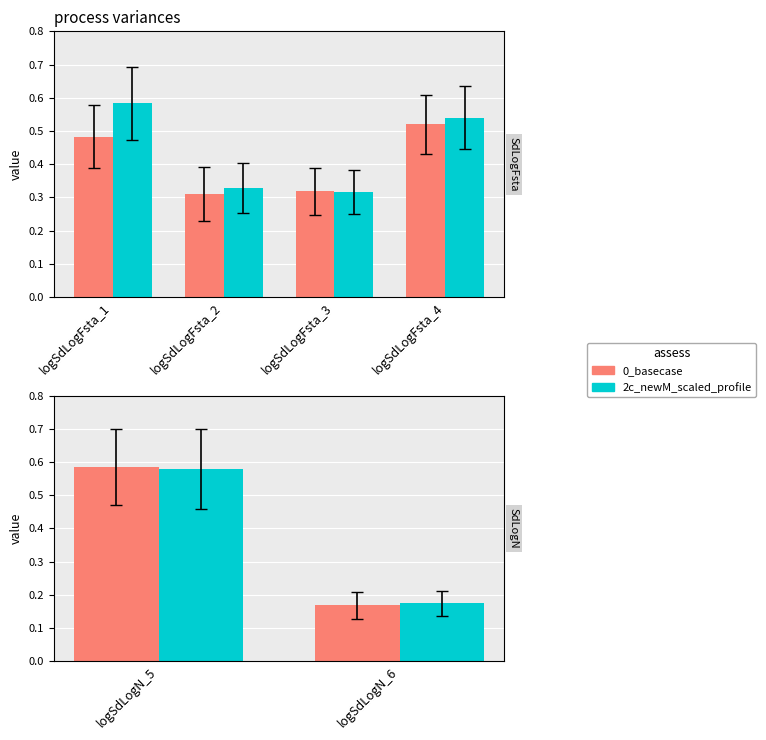

What is the smallest value displayed?

0.2